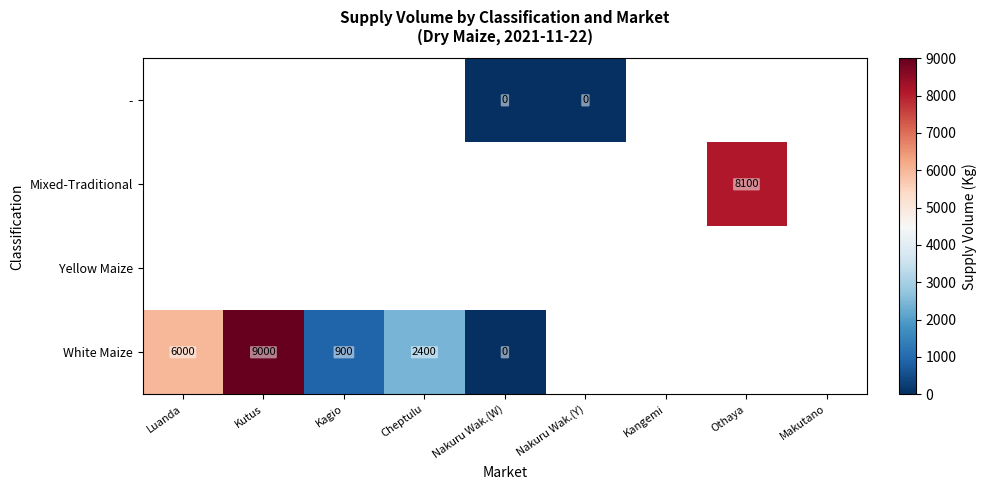

The value of White Maize at Luanda is 6000. True or false?

True